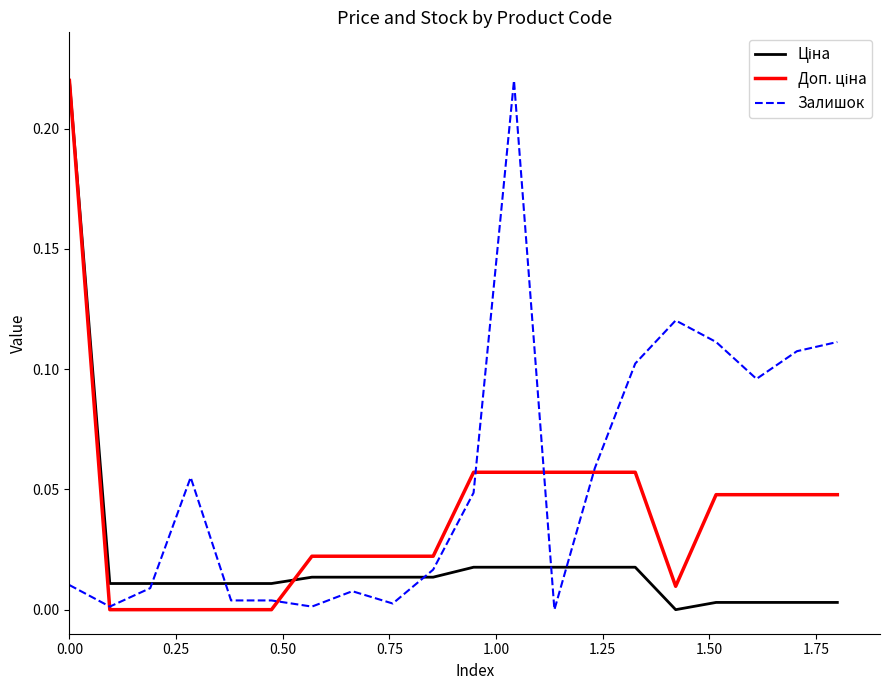

Which series has the largest total across all categories?

Залишок